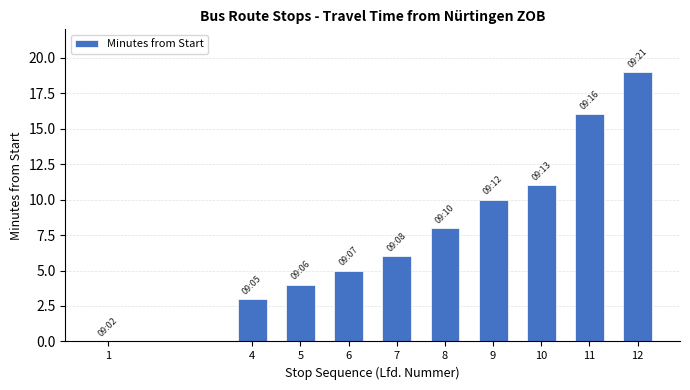

What is the greatest value displayed?

19